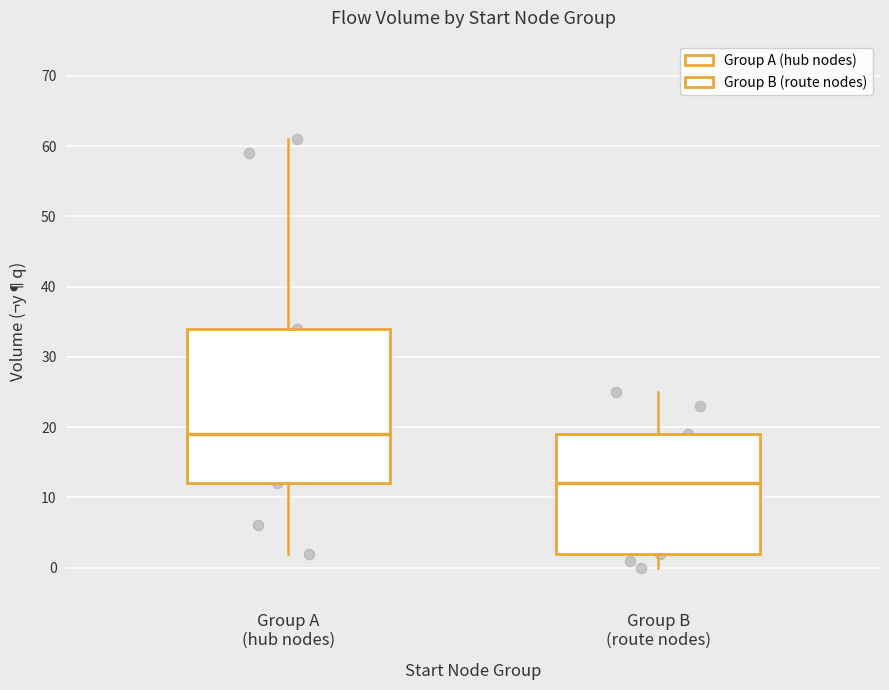

Reading left to right, read every box against the y-axis: the position of its median line, the range the box covers, and the ends of its whiskers. The values are not printed on the chart, so give them approximately, as read against the axis.

Group A (hub nodes): median 19, box 12 to 34, whiskers 2 to 61
Group B (route nodes): median 12, box 2 to 19, whiskers 0 to 25